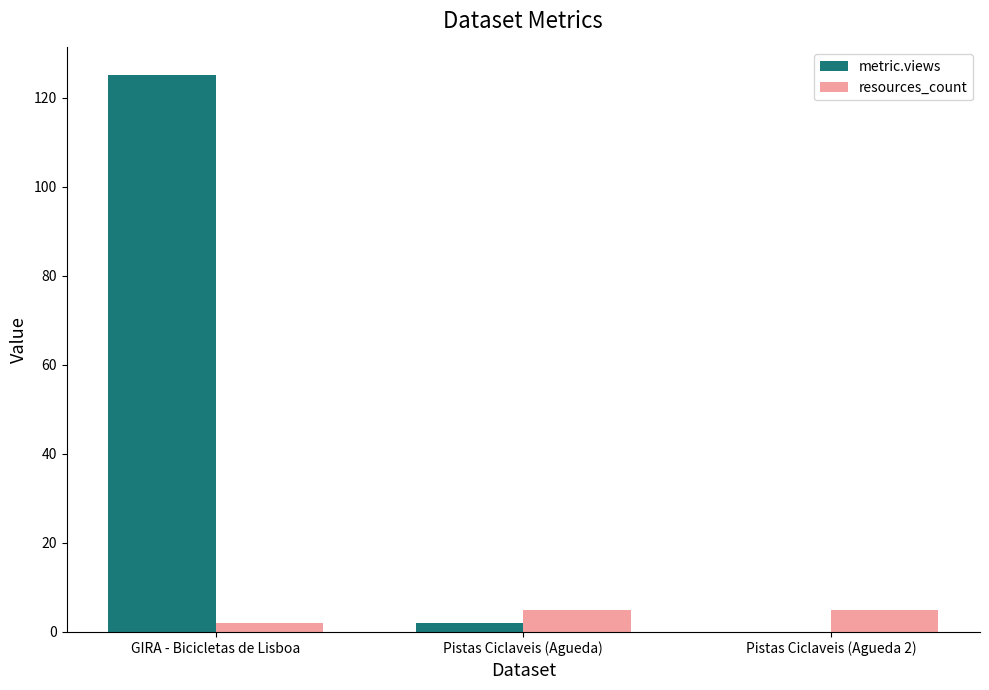

Reading left to right, what are all the values shown in this chart?

metric.views: 125	2	0
resources_count: 2	5	5